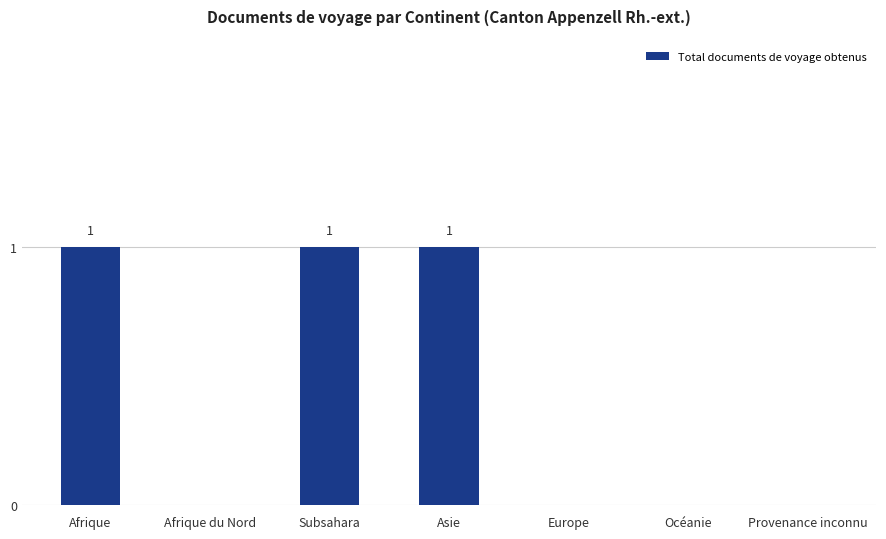

Is it true that the value at Afrique du Nord is 0?

True